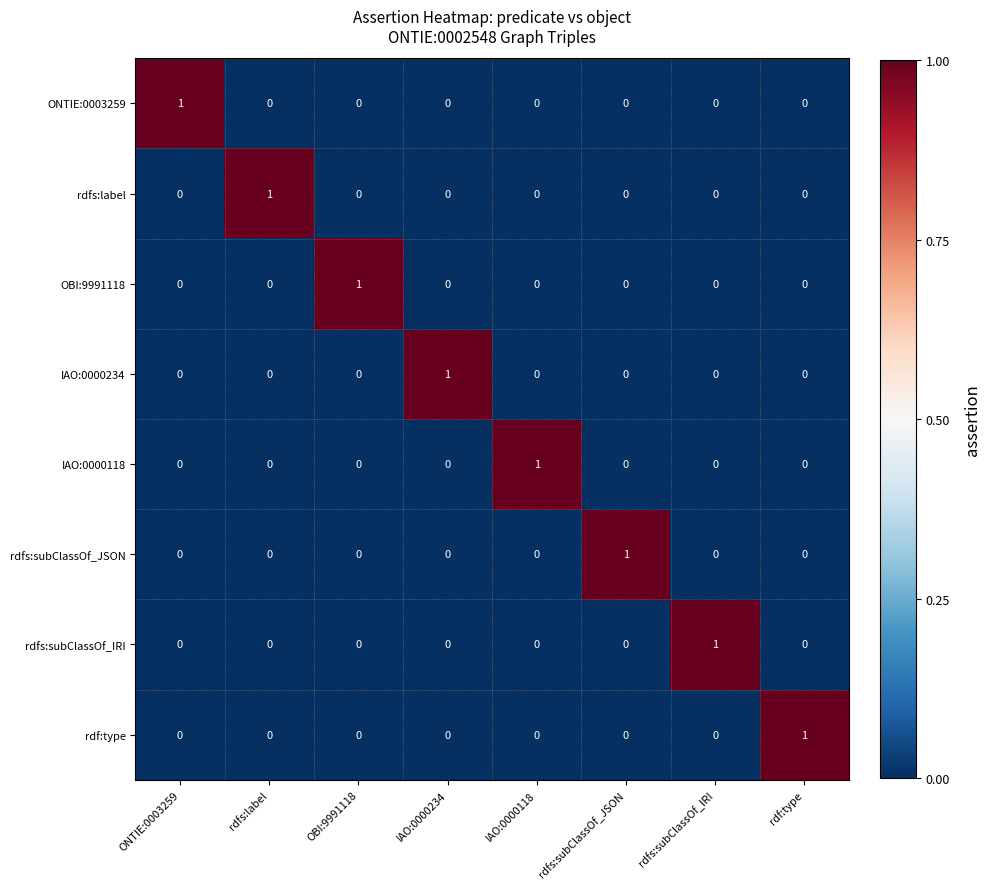

At which label does ONTIE:0003259 reach its peak?

ONTIE:0003259